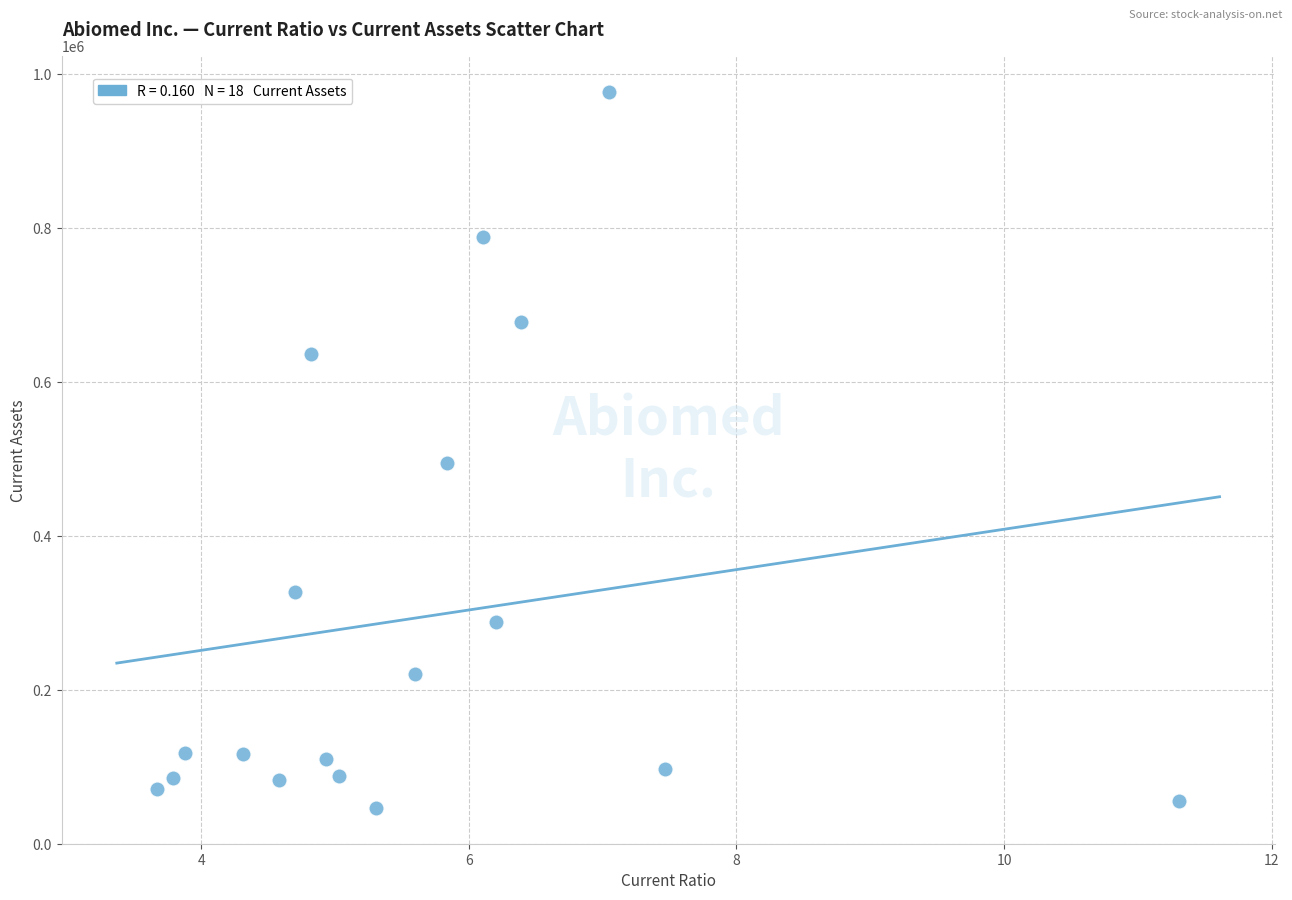

What is the range of Y values (max minus min)?

930030